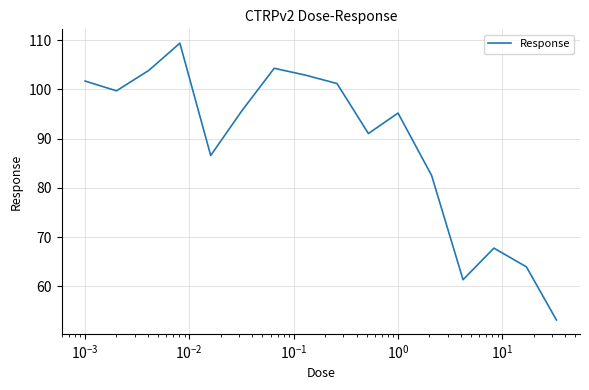

What is the smallest value displayed?

53.2